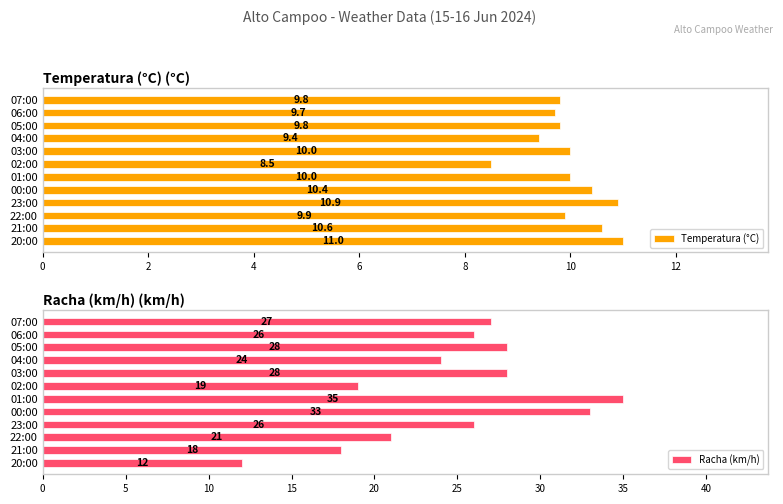

List the series in order of their overall mean, highest first.

Racha (km/h), Temperatura (°C)